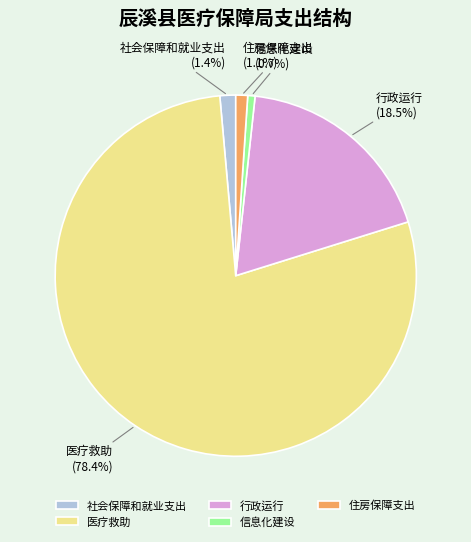

Between 住房保障支出 and 医疗救助, which is larger?

医疗救助